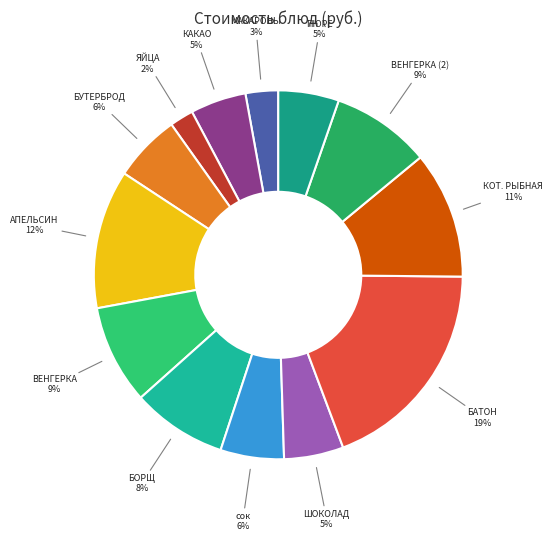

To the nearest percent, what is the average slice percentage?

8%